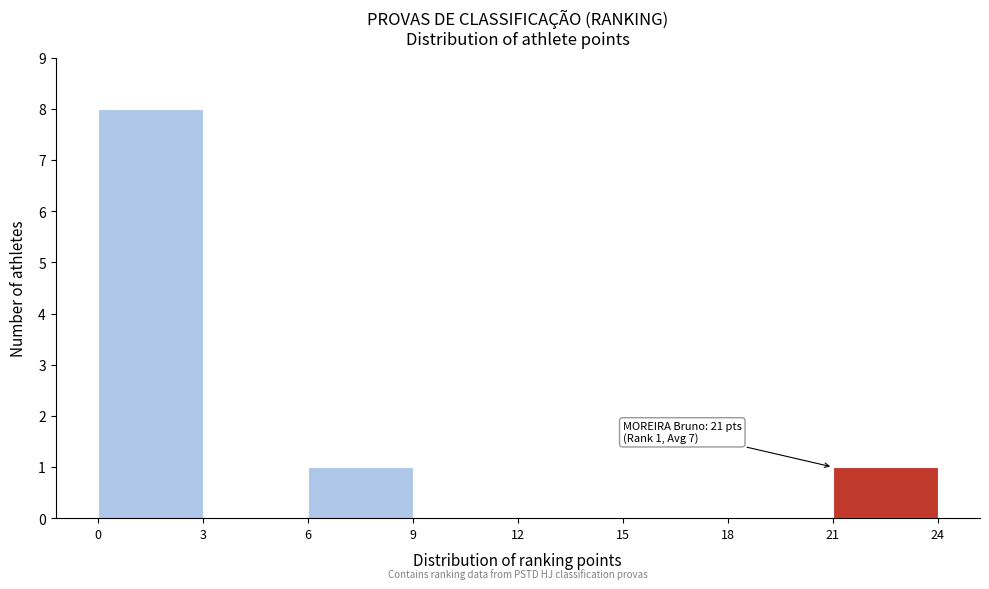

Over which range of the x-axis is the bar tallest?

0 to 3